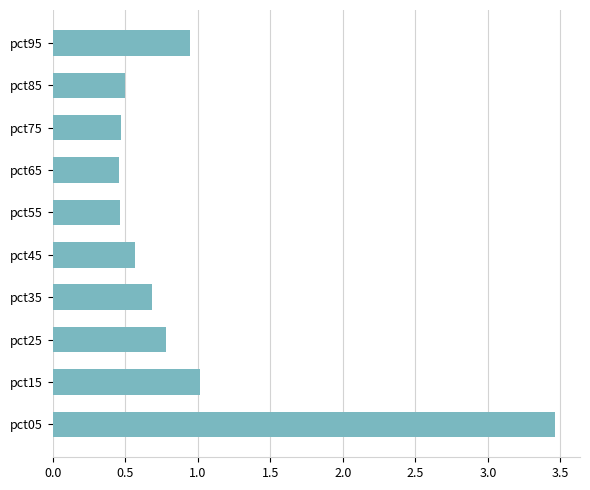

Between pct35 and pct05, which is larger?

pct05